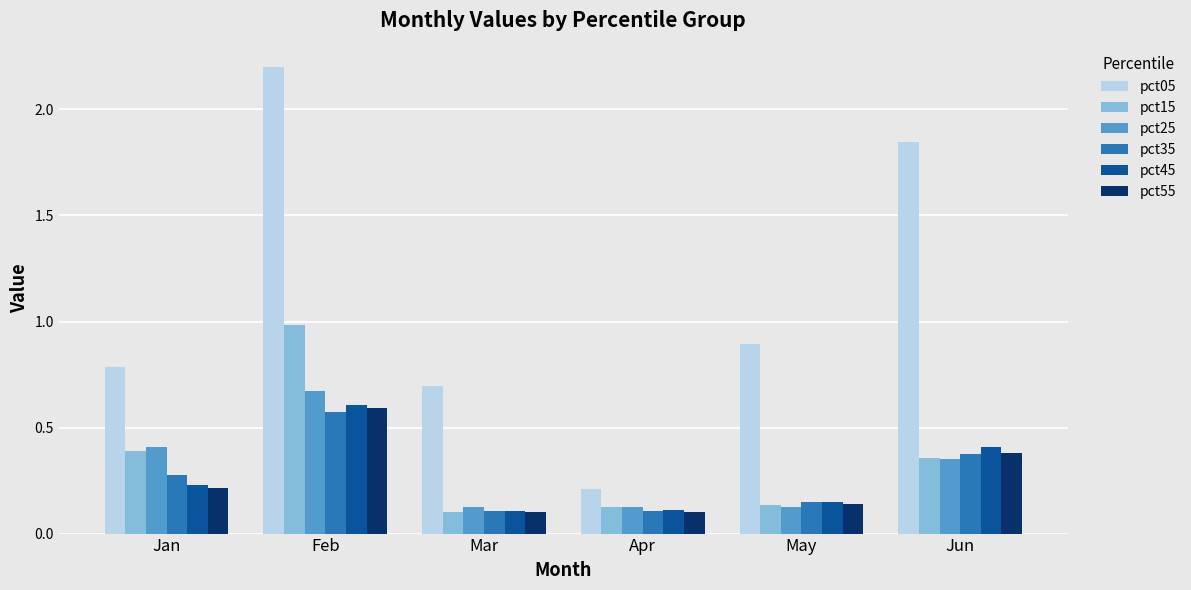

Which series has the widest spread of values?

pct05